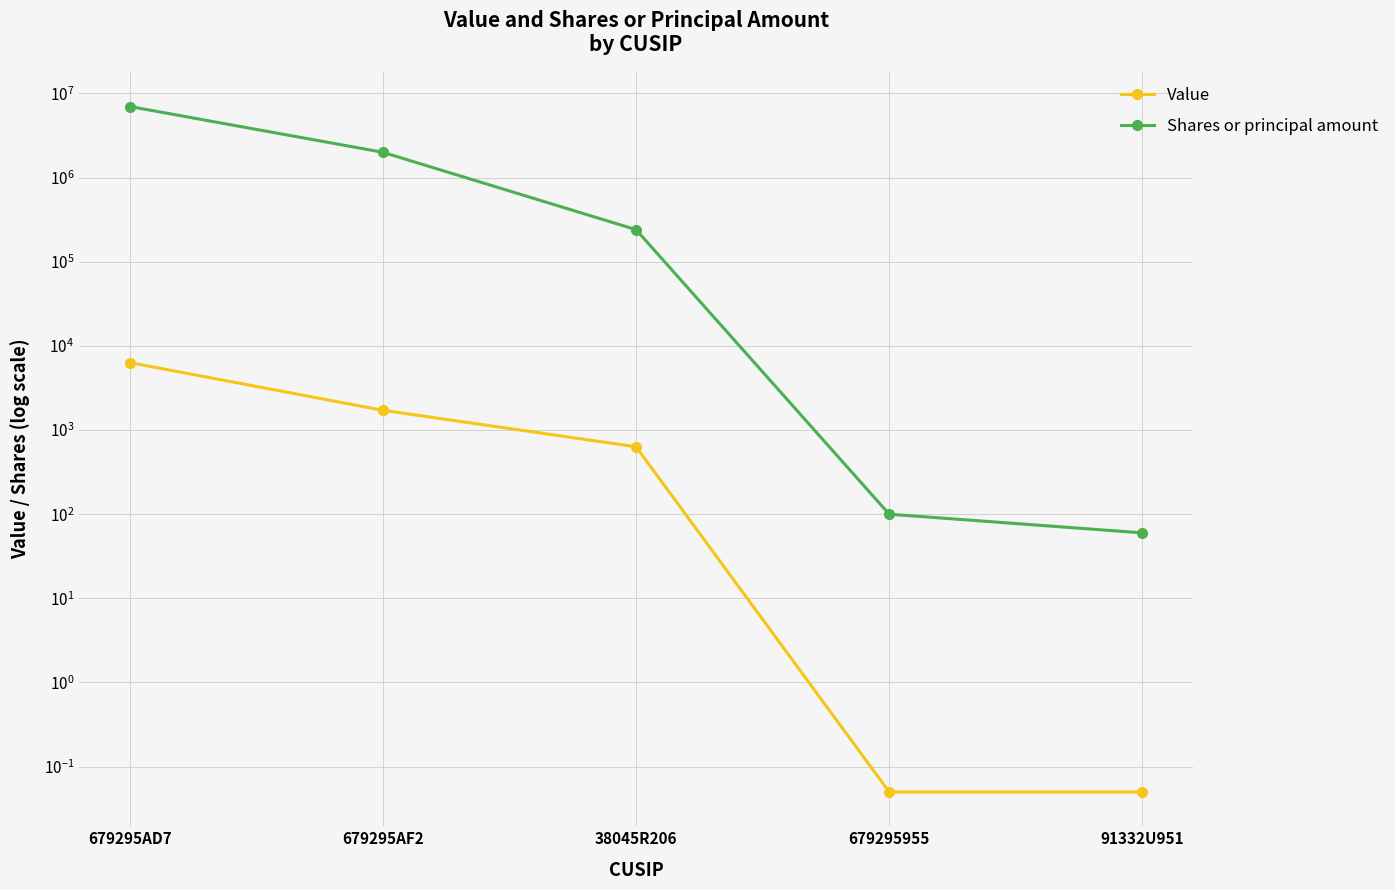

What is the total value across all series at 91332U951?

60.0